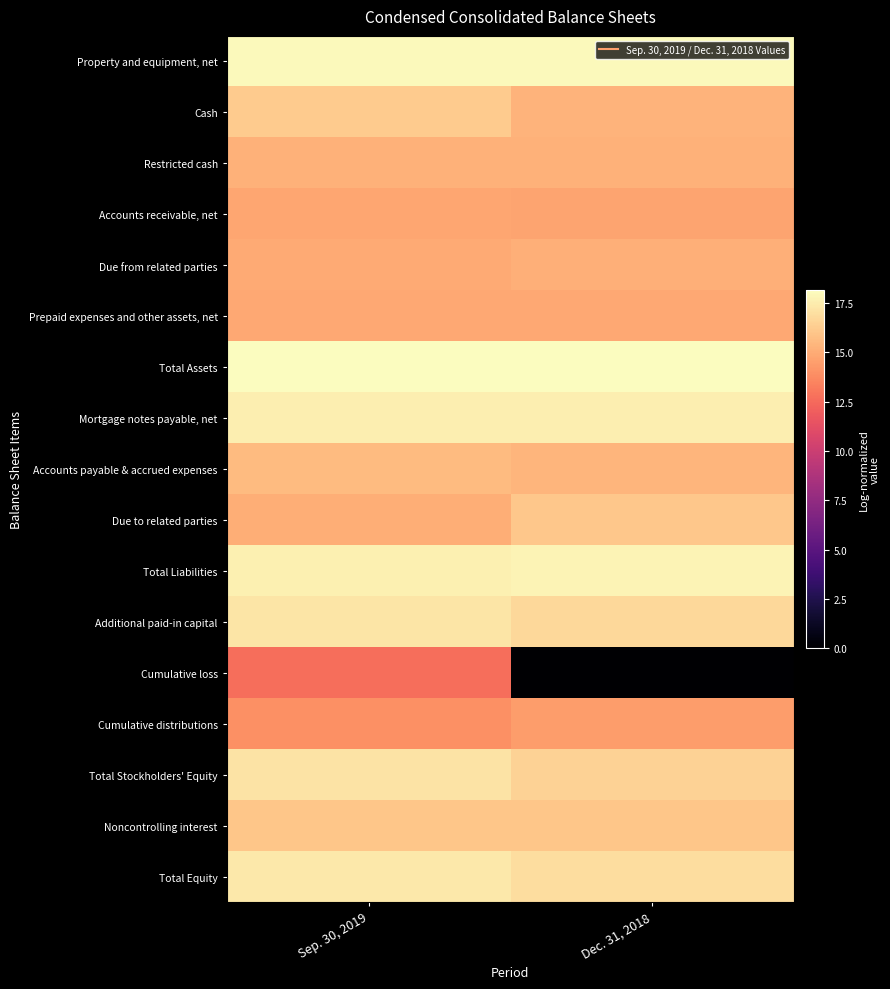

Which series has the widest spread of values?

Cumulative loss